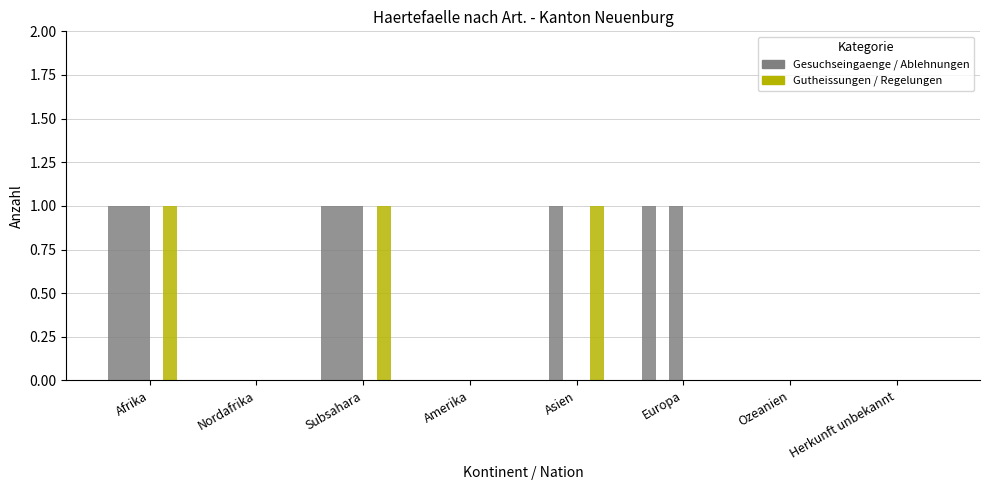

How many categories are shown in the chart?

8